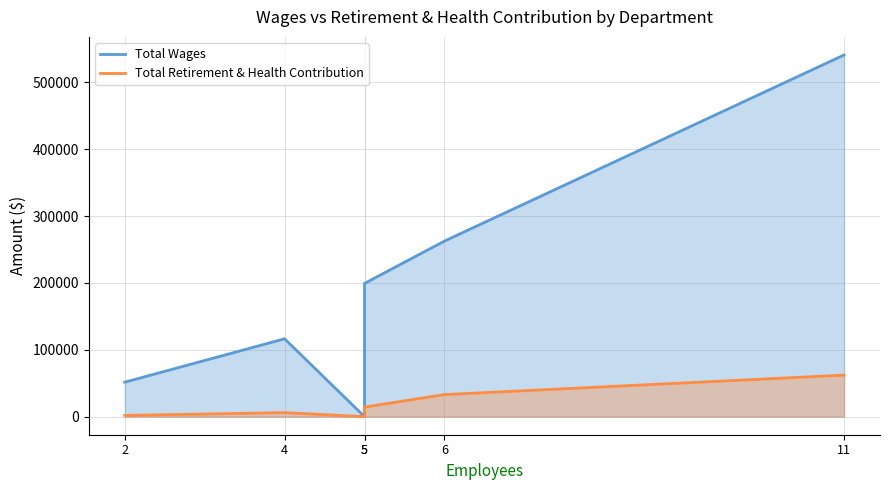

What is the spread (max minus min) of values at 2?

49716